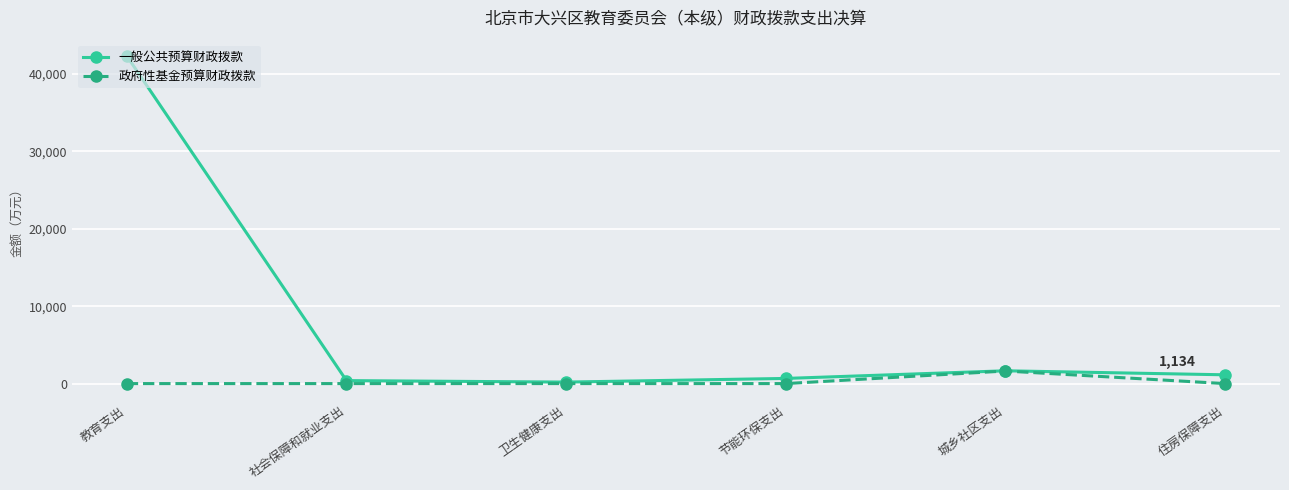

What is the average value of the 一般公共预算财政拨款 series?

7725.3